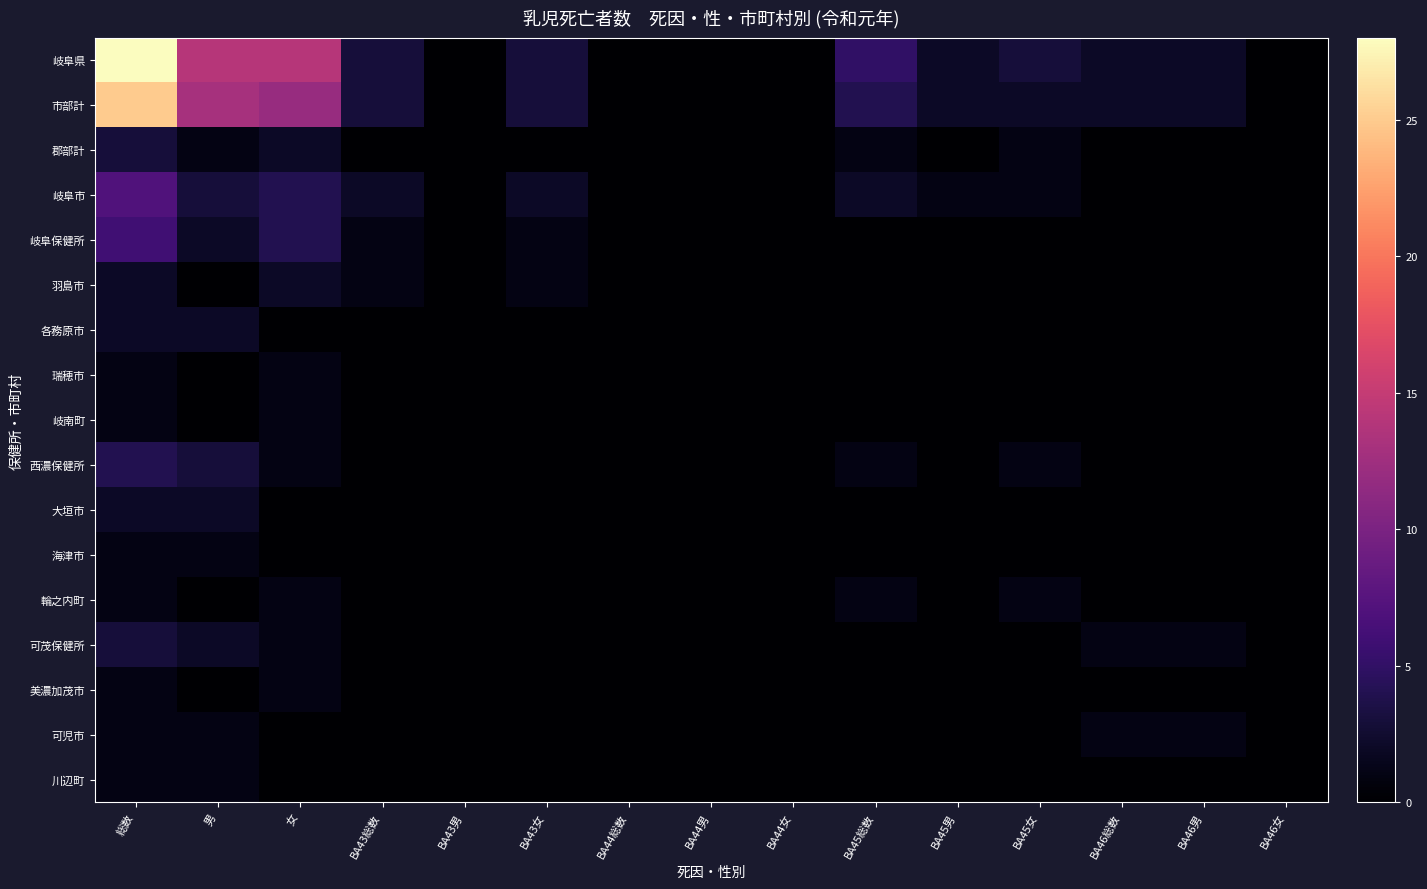

Reading right to left, transcribe all the data shown in this chart.

岐阜県: BA46女=0	BA46男=2	BA46総数=2	BA45女=3	BA45男=2	BA45総数=5	BA44女=0	BA44男=0	BA44総数=0	BA43女=3	BA43男=0	BA43総数=3	女=14	男=14	総数=28
市部計: BA46女=0	BA46男=2	BA46総数=2	BA45女=2	BA45男=2	BA45総数=4	BA44女=0	BA44男=0	BA44総数=0	BA43女=3	BA43男=0	BA43総数=3	女=12	男=13	総数=25
郡部計: BA46女=0	BA46男=0	BA46総数=0	BA45女=1	BA45男=0	BA45総数=1	BA44女=0	BA44男=0	BA44総数=0	BA43女=0	BA43男=0	BA43総数=0	女=2	男=1	総数=3
岐阜市: BA46女=0	BA46男=0	BA46総数=0	BA45女=1	BA45男=1	BA45総数=2	BA44女=0	BA44男=0	BA44総数=0	BA43女=2	BA43男=0	BA43総数=2	女=4	男=3	総数=7
岐阜保健所: BA46女=0	BA46男=0	BA46総数=0	BA45女=0	BA45男=0	BA45総数=0	BA44女=0	BA44男=0	BA44総数=0	BA43女=1	BA43男=0	BA43総数=1	女=4	男=2	総数=6
羽島市: BA46女=0	BA46男=0	BA46総数=0	BA45女=0	BA45男=0	BA45総数=0	BA44女=0	BA44男=0	BA44総数=0	BA43女=1	BA43男=0	BA43総数=1	女=2	男=0	総数=2
各務原市: BA46女=0	BA46男=0	BA46総数=0	BA45女=0	BA45男=0	BA45総数=0	BA44女=0	BA44男=0	BA44総数=0	BA43女=0	BA43男=0	BA43総数=0	女=0	男=2	総数=2
瑞穂市: BA46女=0	BA46男=0	BA46総数=0	BA45女=0	BA45男=0	BA45総数=0	BA44女=0	BA44男=0	BA44総数=0	BA43女=0	BA43男=0	BA43総数=0	女=1	男=0	総数=1
岐南町: BA46女=0	BA46男=0	BA46総数=0	BA45女=0	BA45男=0	BA45総数=0	BA44女=0	BA44男=0	BA44総数=0	BA43女=0	BA43男=0	BA43総数=0	女=1	男=0	総数=1
西濃保健所: BA46女=0	BA46男=0	BA46総数=0	BA45女=1	BA45男=0	BA45総数=1	BA44女=0	BA44男=0	BA44総数=0	BA43女=0	BA43男=0	BA43総数=0	女=1	男=3	総数=4
大垣市: BA46女=0	BA46男=0	BA46総数=0	BA45女=0	BA45男=0	BA45総数=0	BA44女=0	BA44男=0	BA44総数=0	BA43女=0	BA43男=0	BA43総数=0	女=0	男=2	総数=2
海津市: BA46女=0	BA46男=0	BA46総数=0	BA45女=0	BA45男=0	BA45総数=0	BA44女=0	BA44男=0	BA44総数=0	BA43女=0	BA43男=0	BA43総数=0	女=0	男=1	総数=1
輪之内町: BA46女=0	BA46男=0	BA46総数=0	BA45女=1	BA45男=0	BA45総数=1	BA44女=0	BA44男=0	BA44総数=0	BA43女=0	BA43男=0	BA43総数=0	女=1	男=0	総数=1
可茂保健所: BA46女=0	BA46男=1	BA46総数=1	BA45女=0	BA45男=0	BA45総数=0	BA44女=0	BA44男=0	BA44総数=0	BA43女=0	BA43男=0	BA43総数=0	女=1	男=2	総数=3
美濃加茂市: BA46女=0	BA46男=0	BA46総数=0	BA45女=0	BA45男=0	BA45総数=0	BA44女=0	BA44男=0	BA44総数=0	BA43女=0	BA43男=0	BA43総数=0	女=1	男=0	総数=1
可児市: BA46女=0	BA46男=1	BA46総数=1	BA45女=0	BA45男=0	BA45総数=0	BA44女=0	BA44男=0	BA44総数=0	BA43女=0	BA43男=0	BA43総数=0	女=0	男=1	総数=1
川辺町: BA46女=0	BA46男=0	BA46総数=0	BA45女=0	BA45男=0	BA45総数=0	BA44女=0	BA44男=0	BA44総数=0	BA43女=0	BA43男=0	BA43総数=0	女=0	男=1	総数=1